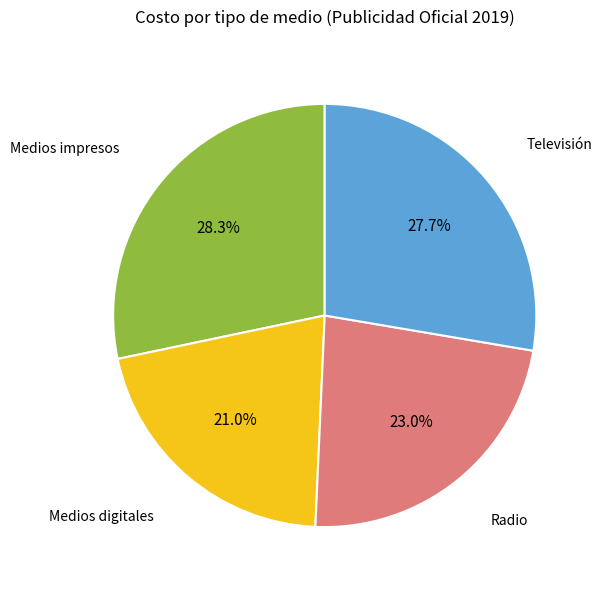

To the nearest percent, what is the average slice percentage?

25%